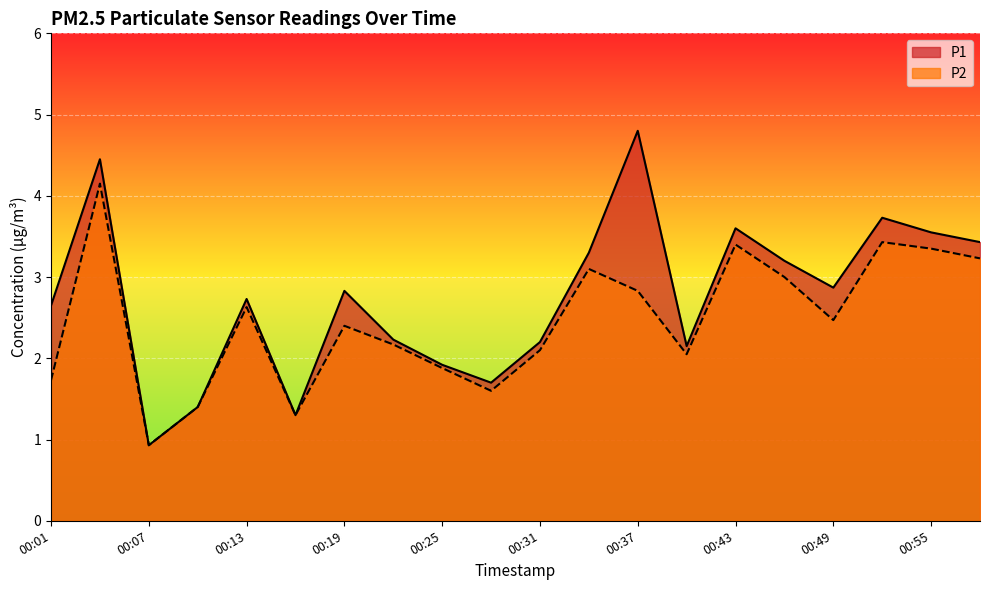

Is it true that P2 equals 1.4 at 00:55?

False